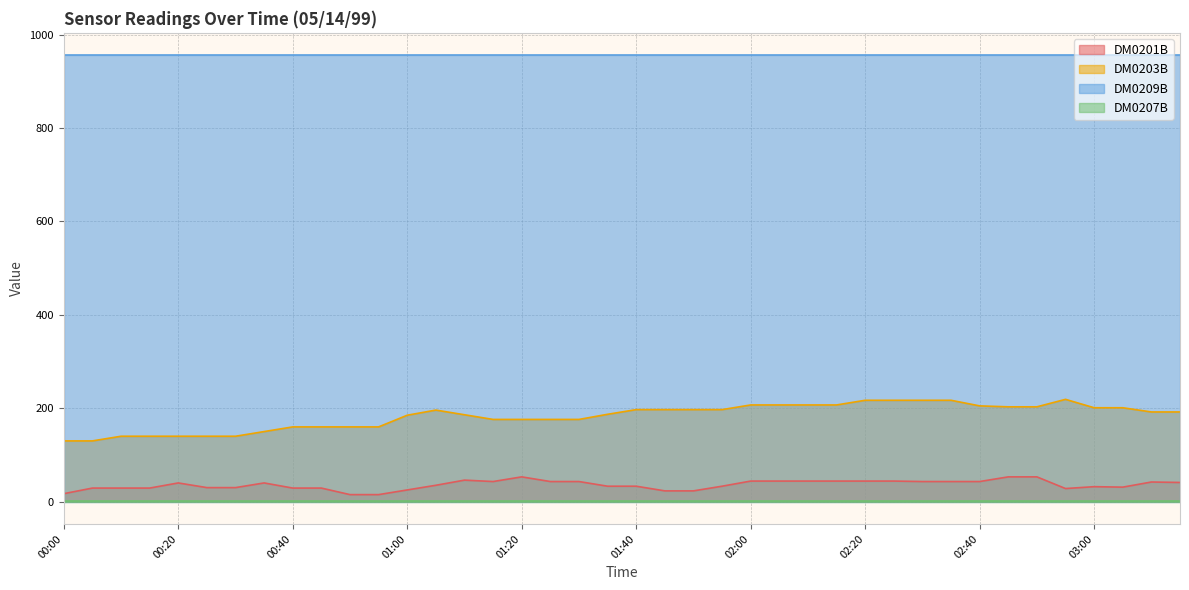

How many data points does each series have?

40